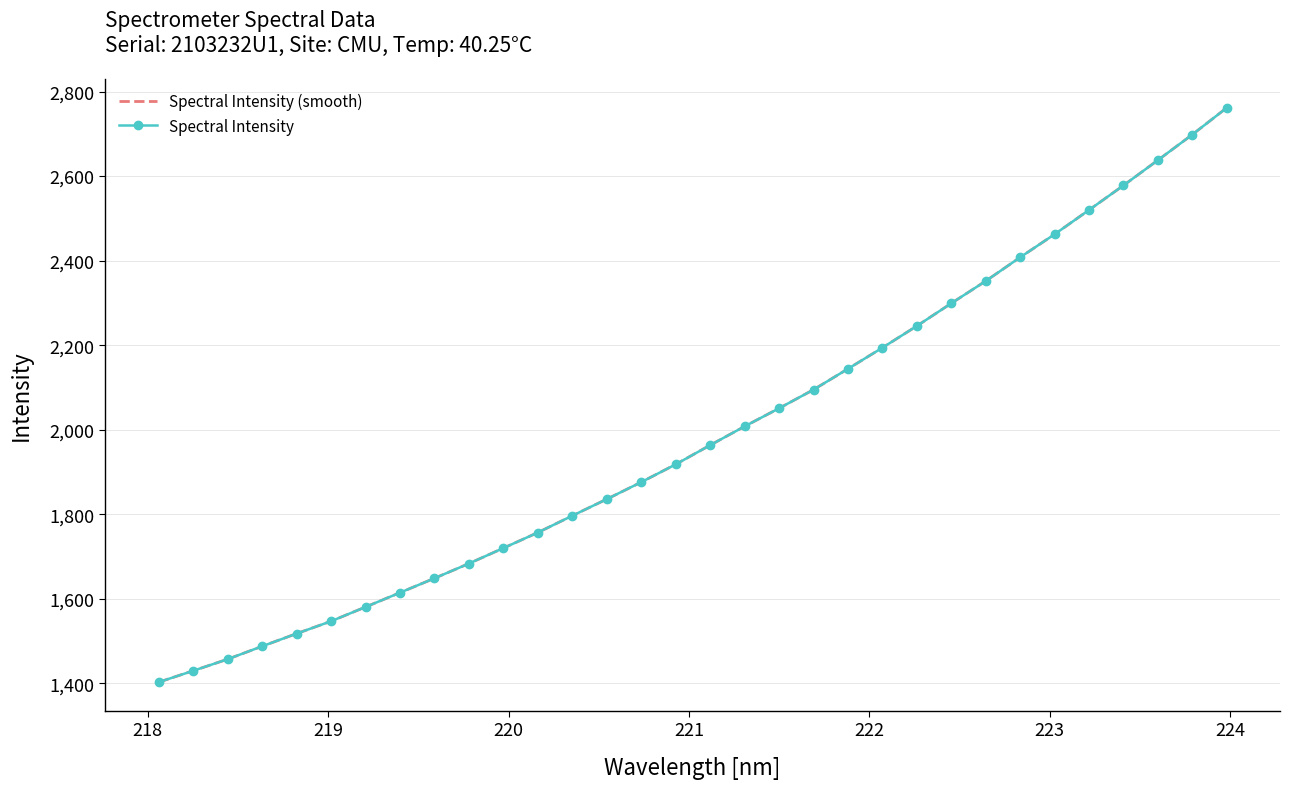

Rank the series by their maximum value, from lowest to highest.

Spectral Intensity (smooth), Spectral Intensity